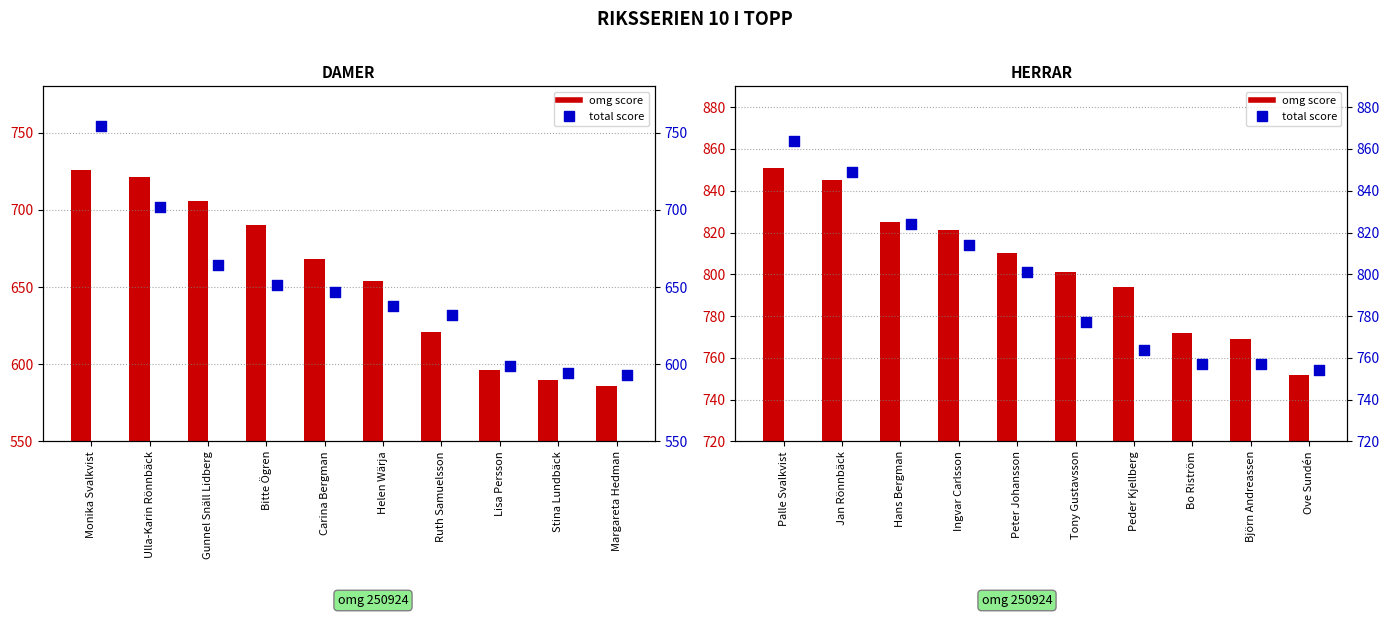

At how many categories does at least one series exceed 861?

1